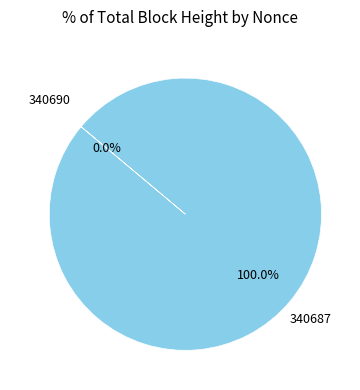

What is the total percentage of 340687 and 340690?

100.0%